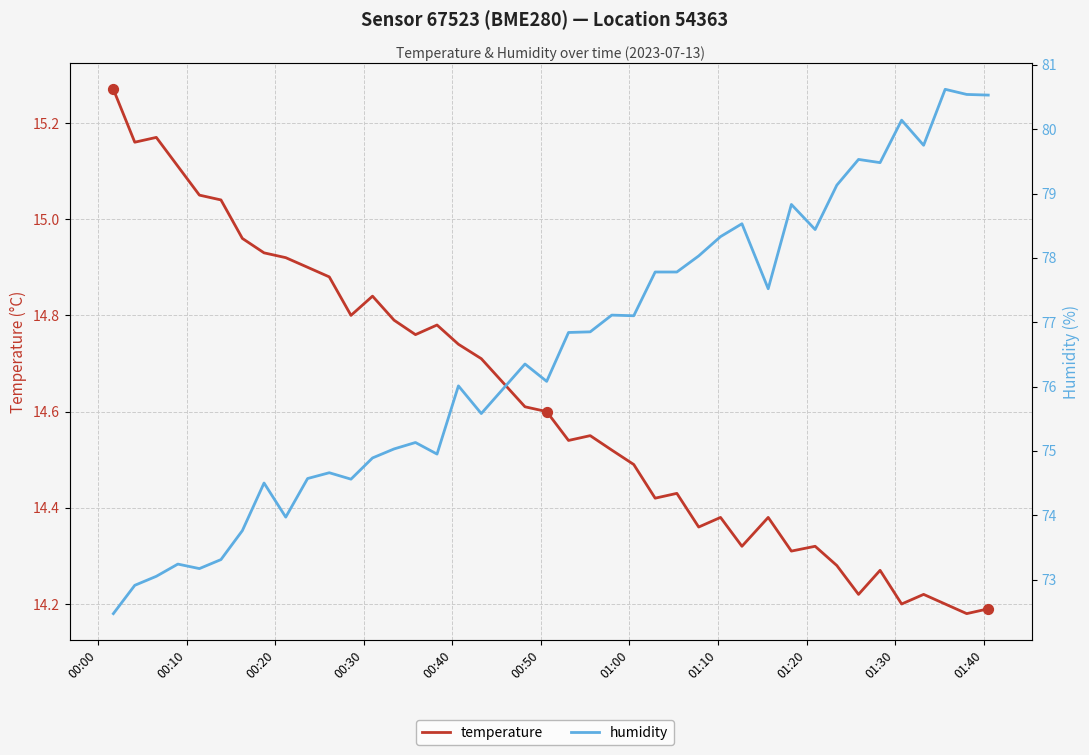

At how many categories does at least one series exceed 74?

32